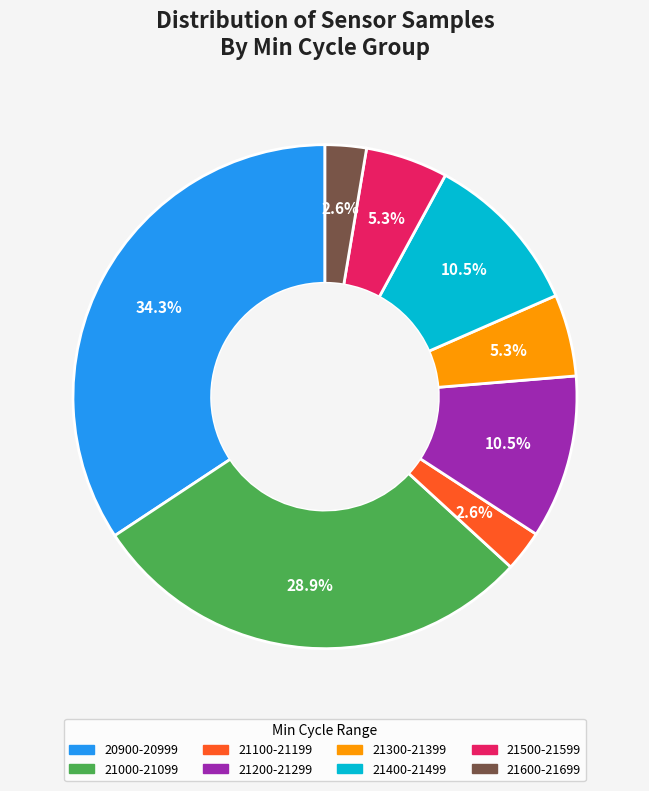

How much of the chart is everything except 21300-21399?

94.7%